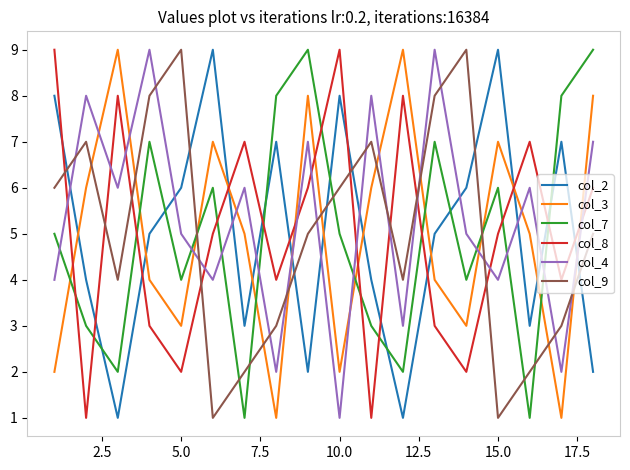

After their last crossing, which series has the higher values: col_2 or col_8?

col_8